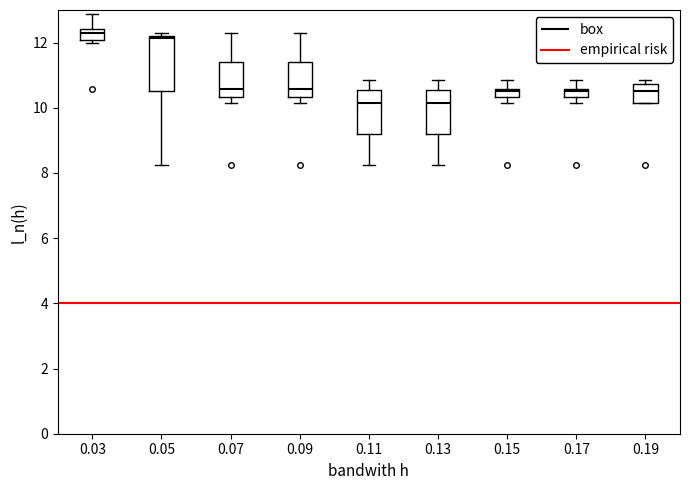

Where is the lower edge of the box at x = 0.11 on the y-axis? The values are not printed on the chart, so give them approximately, as read against the axis.

9.2